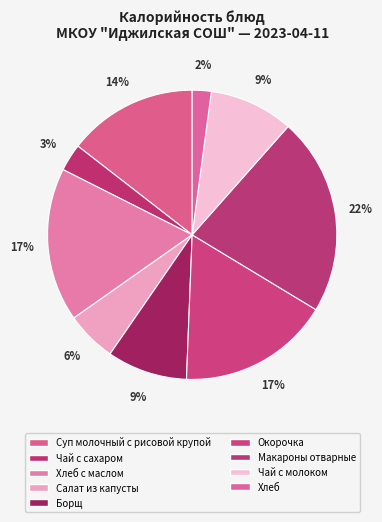

Which category has the smallest portion of the pie?

Хлеб